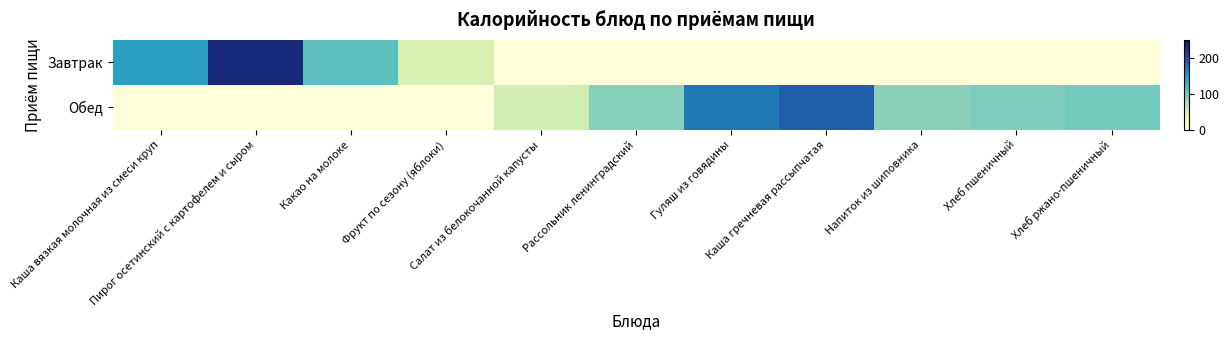

Which series has the widest spread of values?

Завтрак